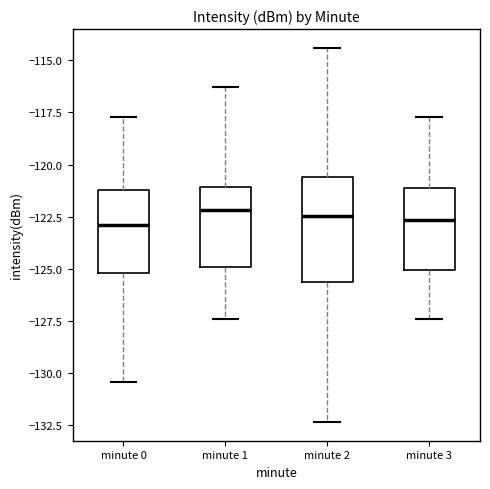

Which box is the tallest, from its lower edge to its upper edge?

minute 2